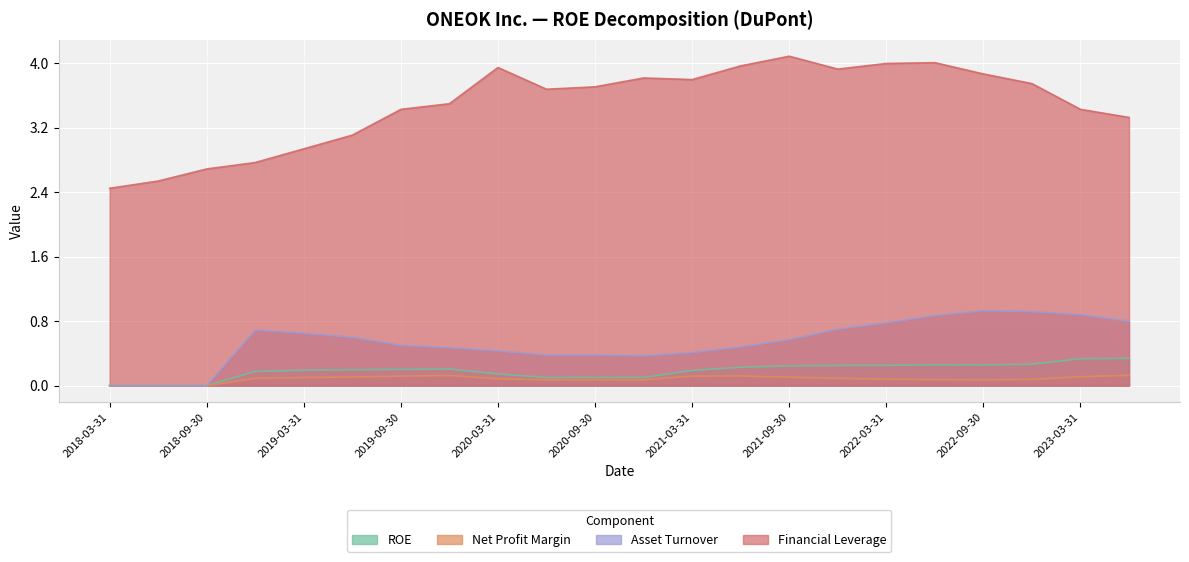

True or false: Asset Turnover has a value of 0.5 at 2019-12-31.

True